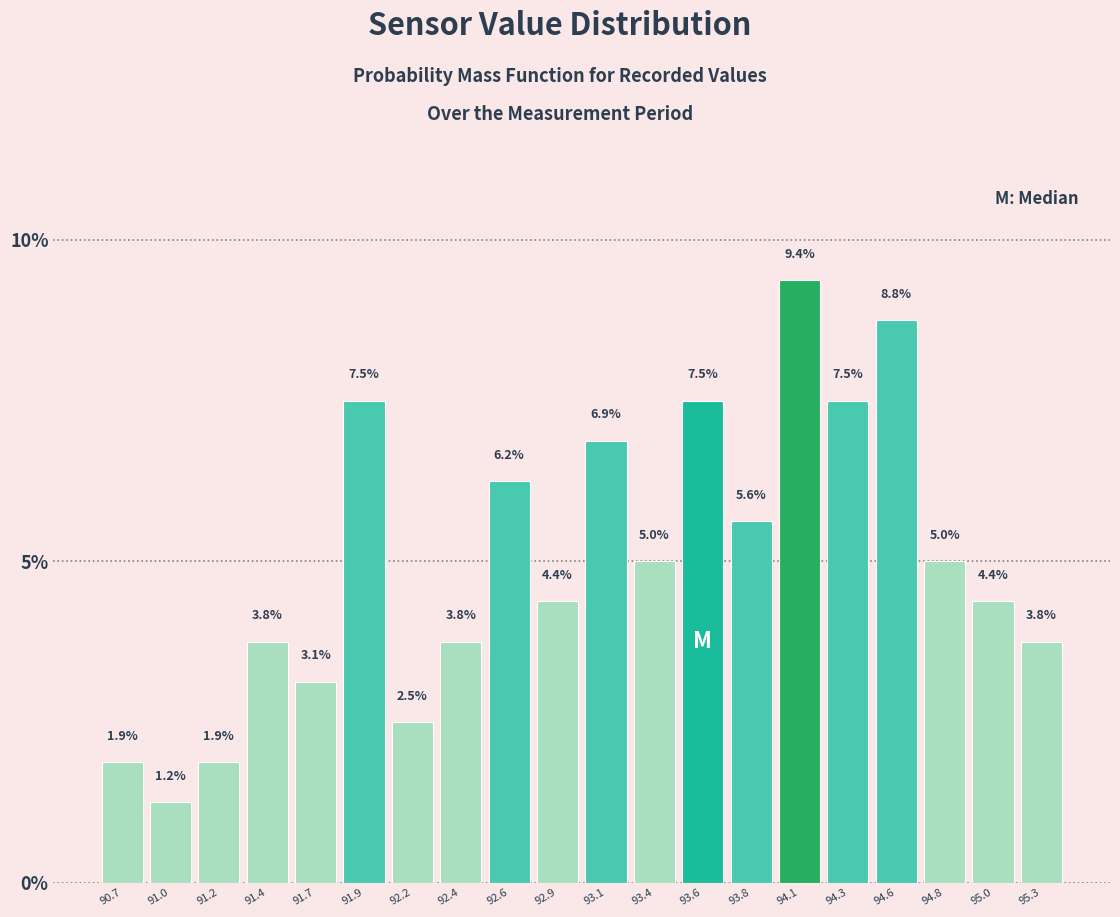

What is the height of the bar covering 94.44 to 94.68 on the x-axis? The bar edges are not printed on the chart, so give them approximately, as read against the axis.

8.8